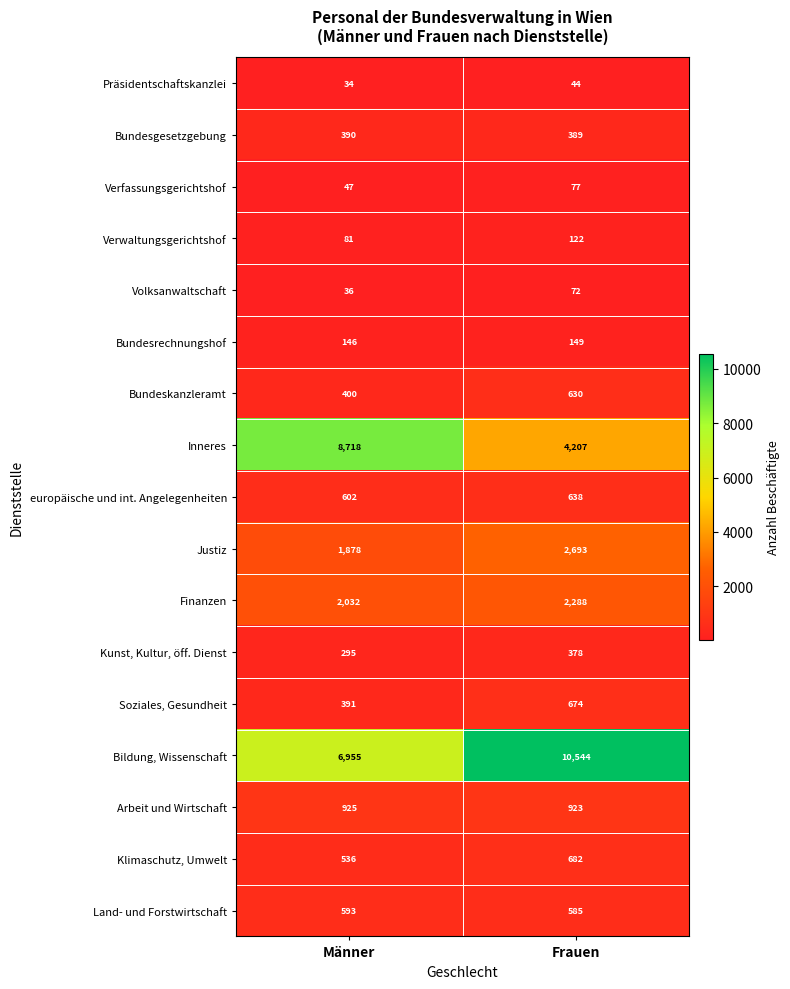

Which category has the lowest value across all series?

Männer